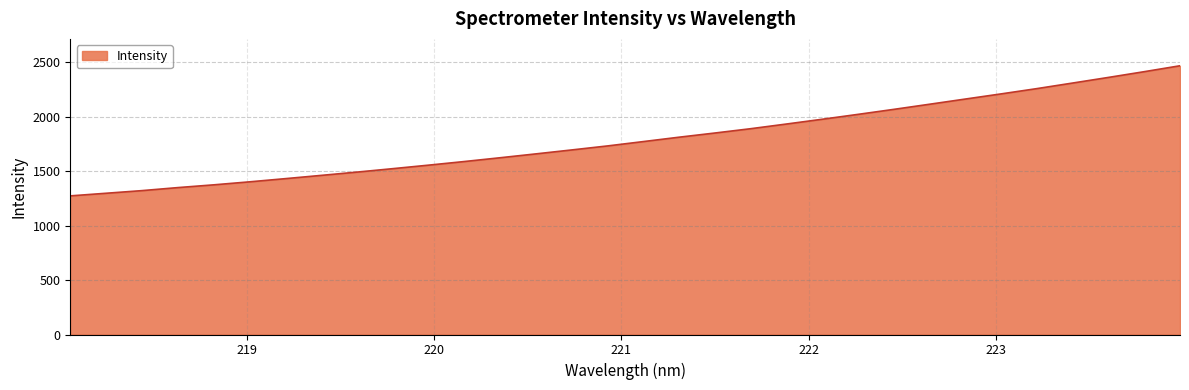

What is the difference between the maximum and minimum values?

1195.9